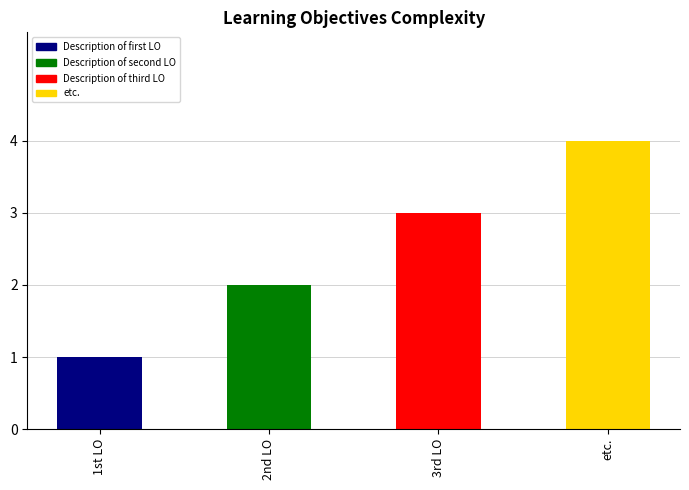

Reading left to right, list all the values displayed in this chart.

1st LO=1	2nd LO=2	3rd LO=3	etc.=4